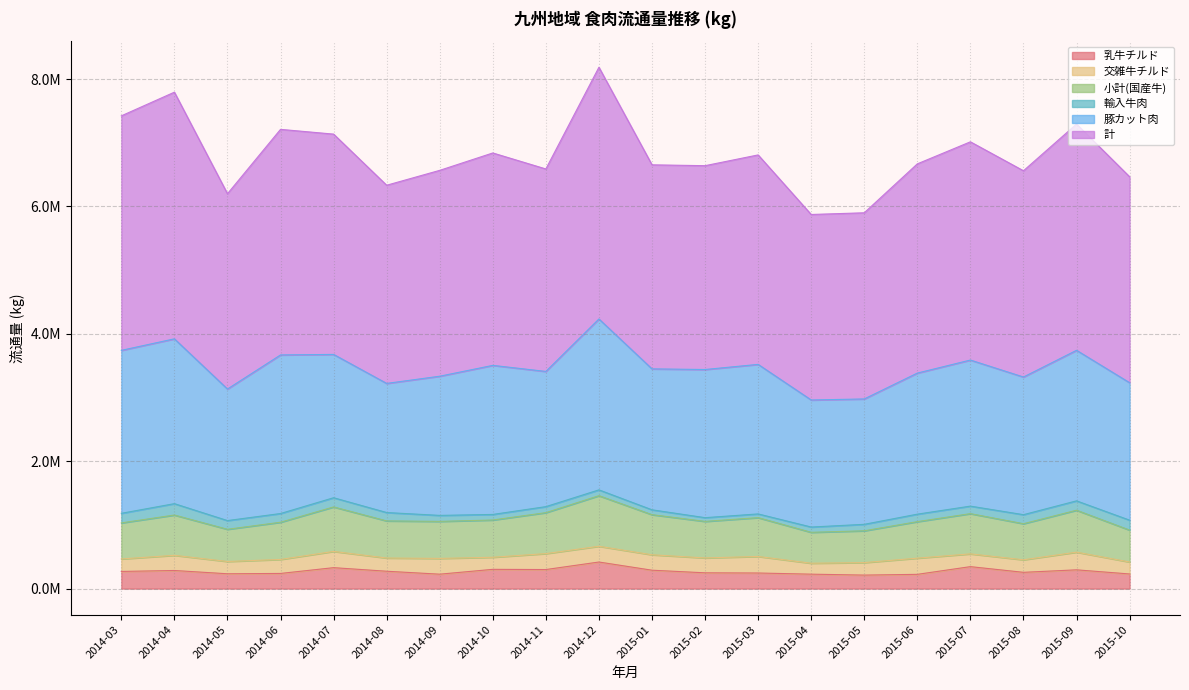

What is the label of the 7th point from the left?

2014-09